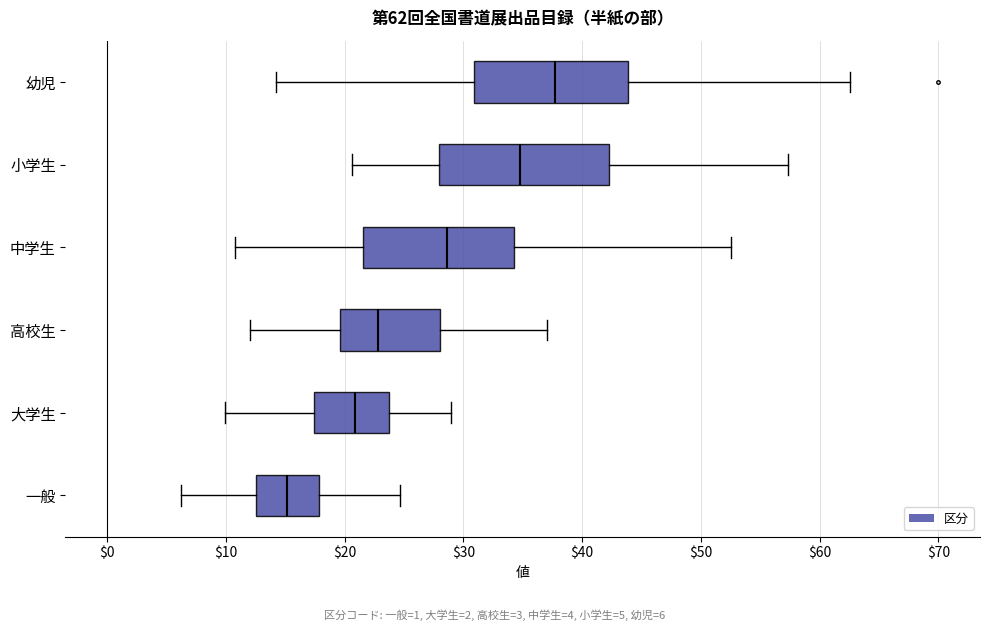

Comparing the boxes themselves (not the whiskers), which one is the widest?

小学生